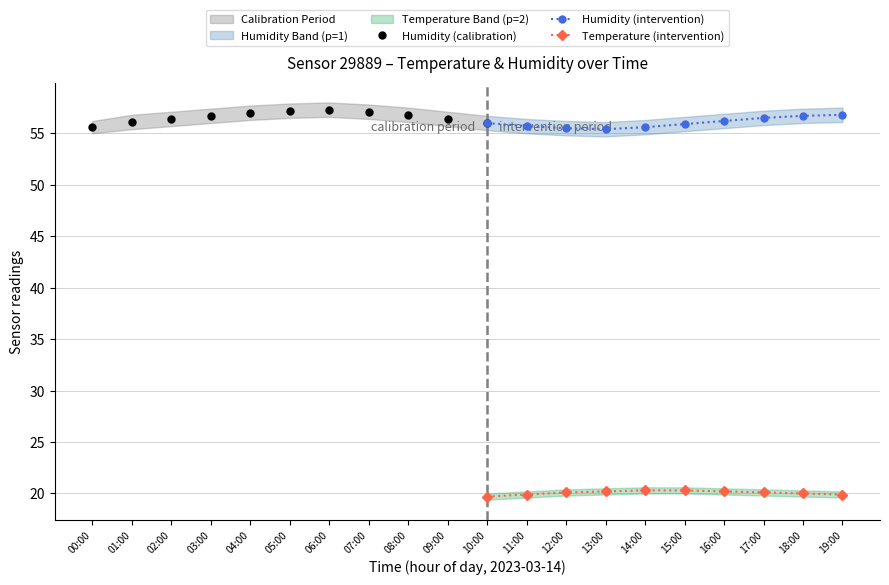

How many data points does each series have?

20